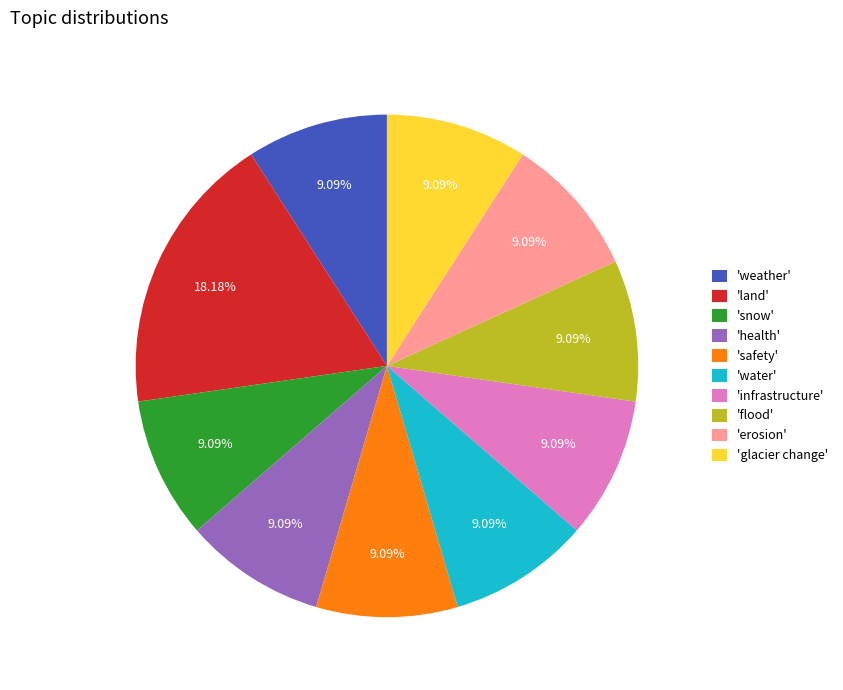

Is the sum of 'land' and 'weather' greater than half?

No